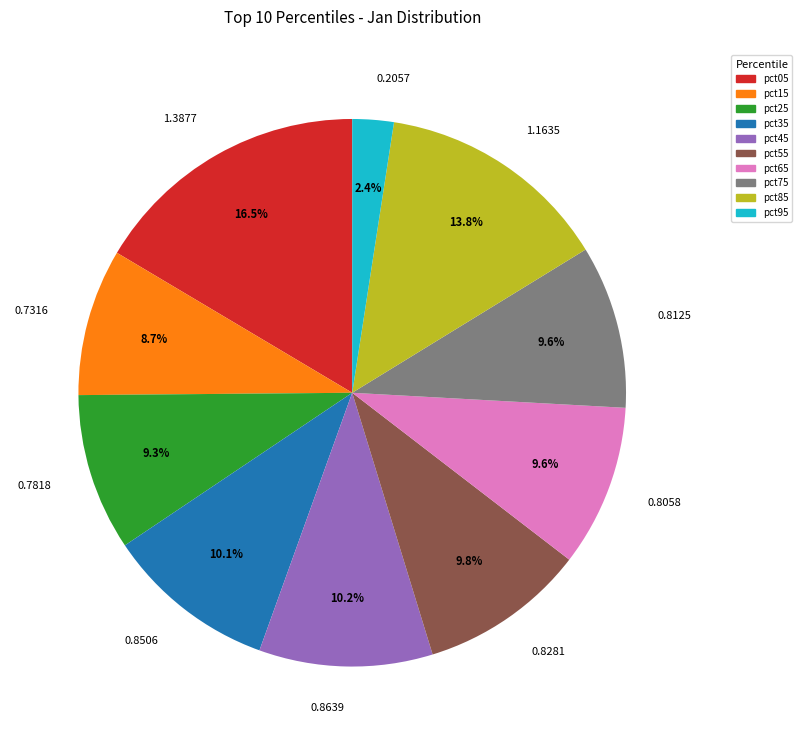

Does 0.8281 account for over 50% of the chart?

No